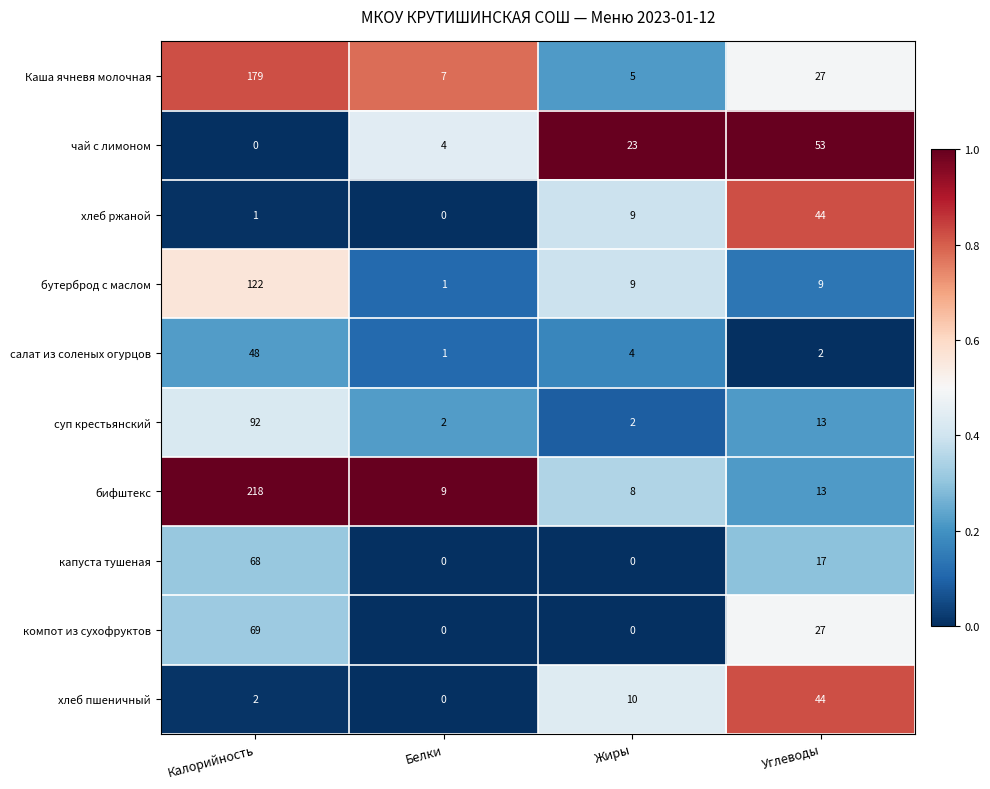

Which series has the widest spread of values?

бифштекс